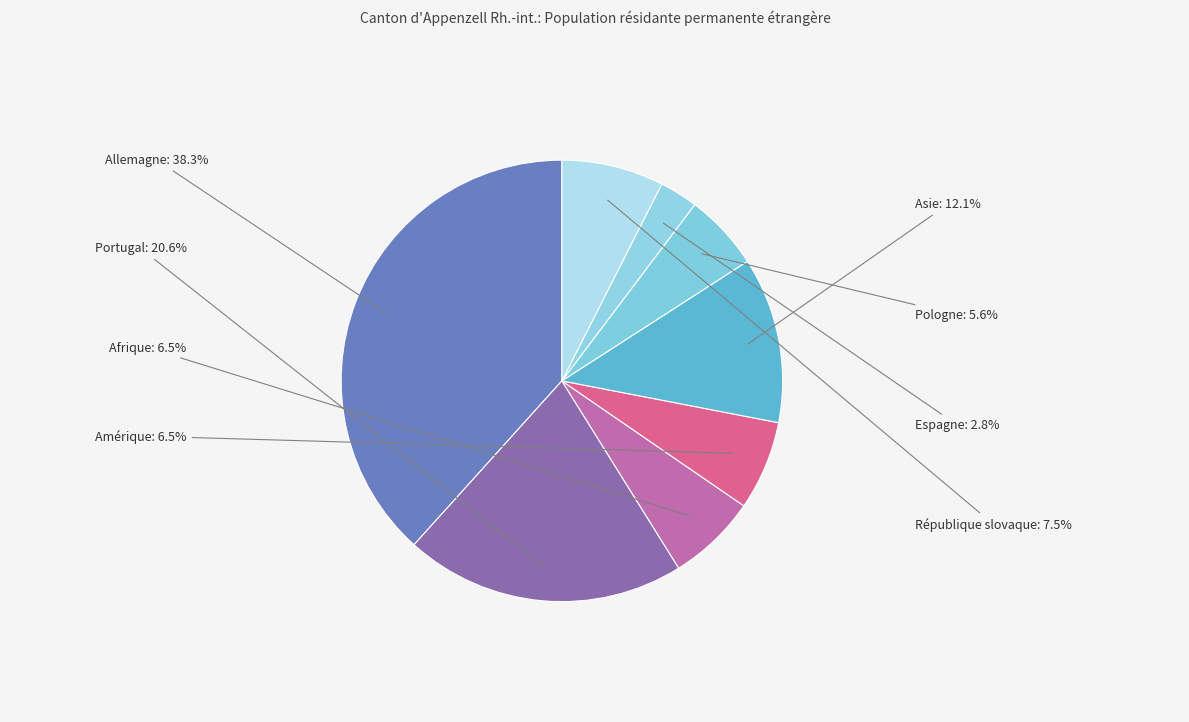

What percentage is the Pologne slice, to the nearest percent?

6%